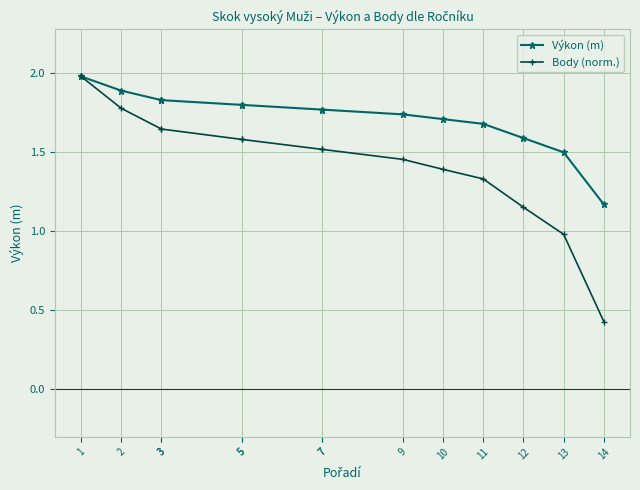

The Body (norm.) series shows 1.0 at 3. True or false?

False